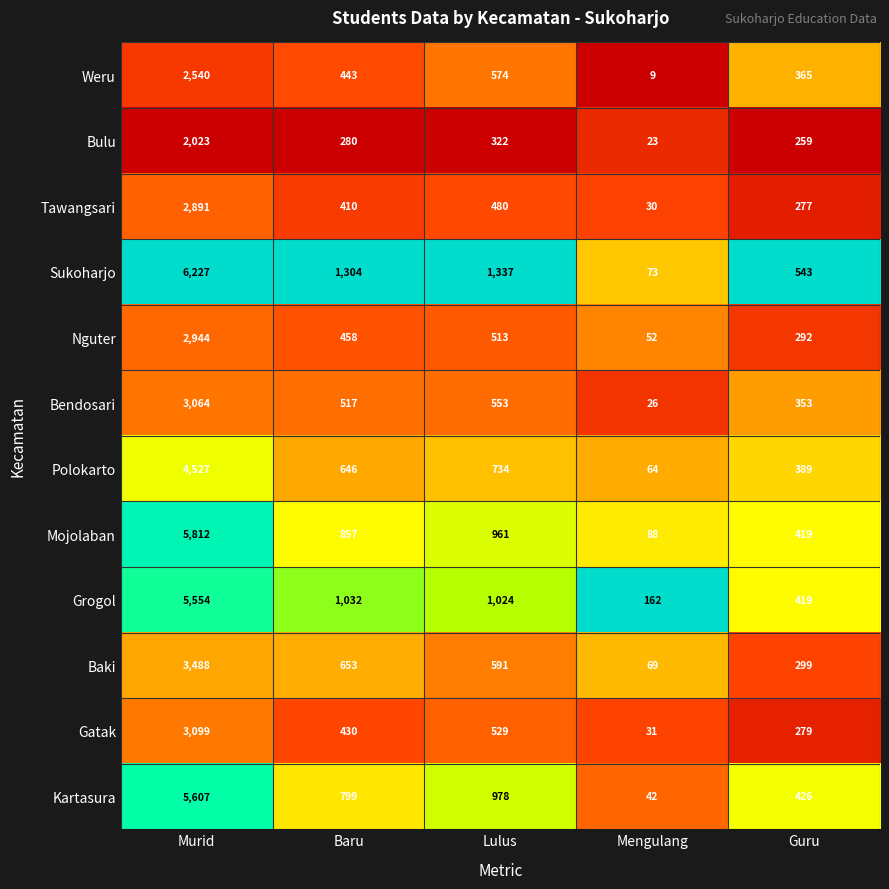

Is it true that Weru equals 245 at Baru?

False